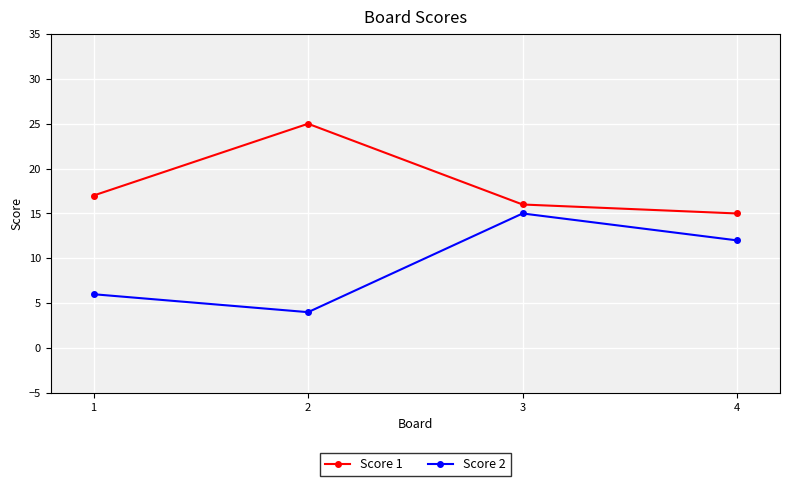

At which label does Score 2 reach its minimum?

2